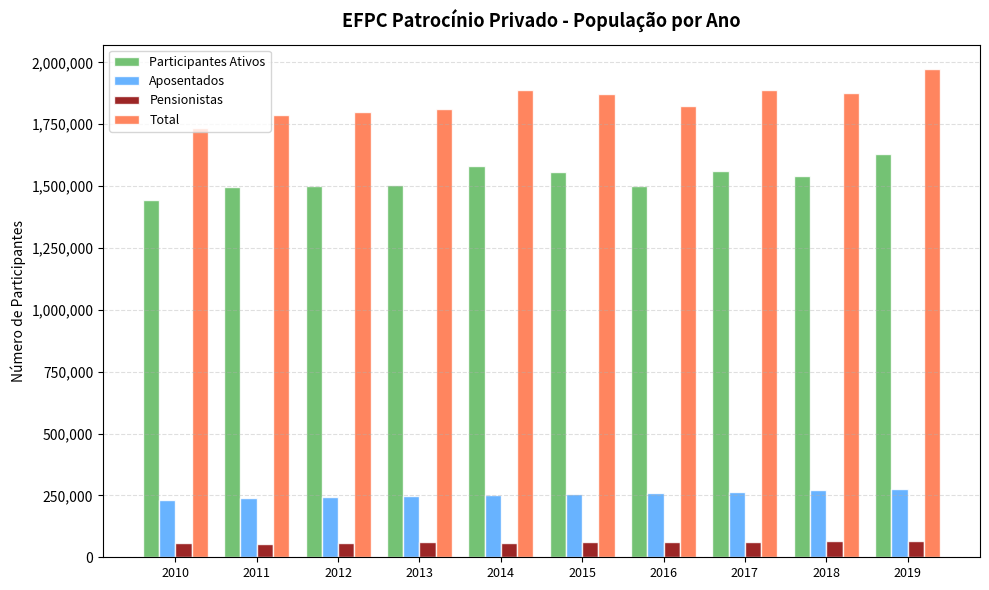

What is the difference between the highest and lowest values at 2012?

1741352